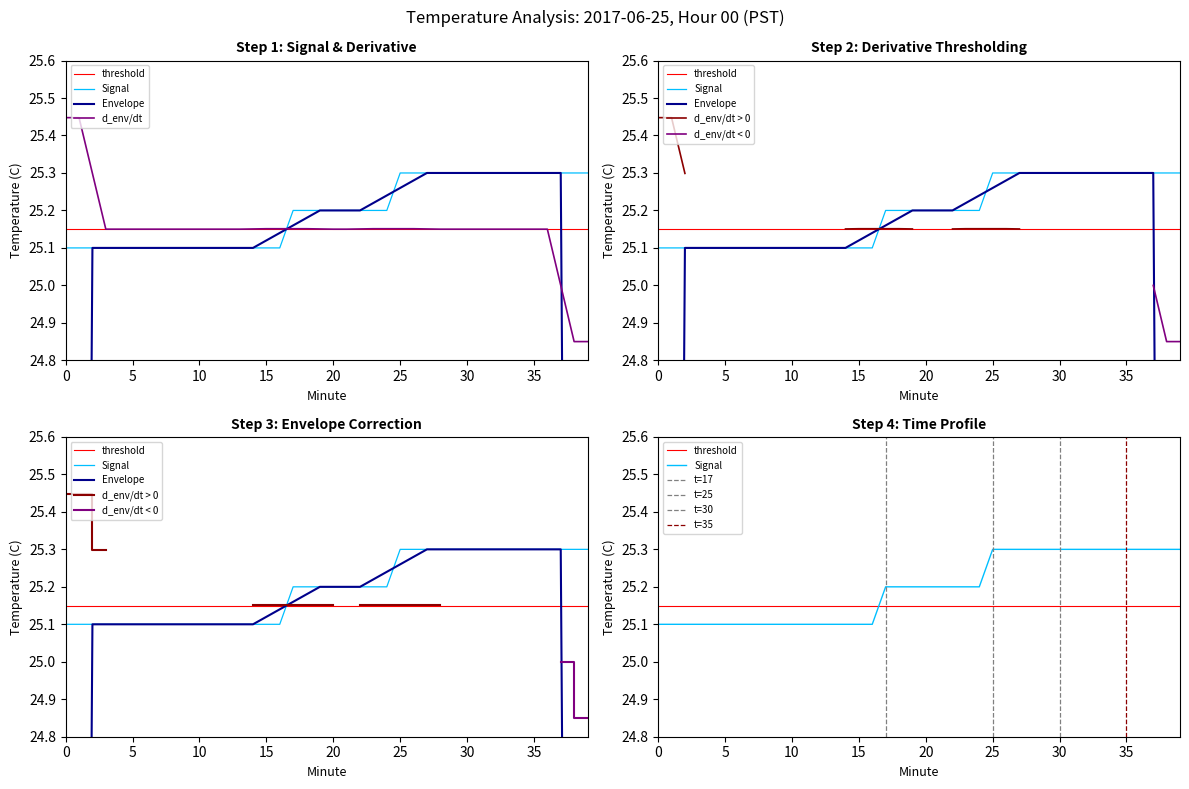

Does the chart have visible grid lines?

No